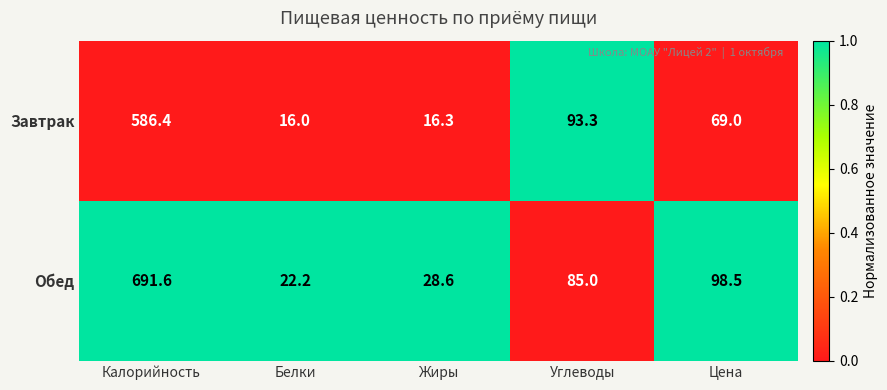

At which category does the chart reach its peak across all series?

Калорийность